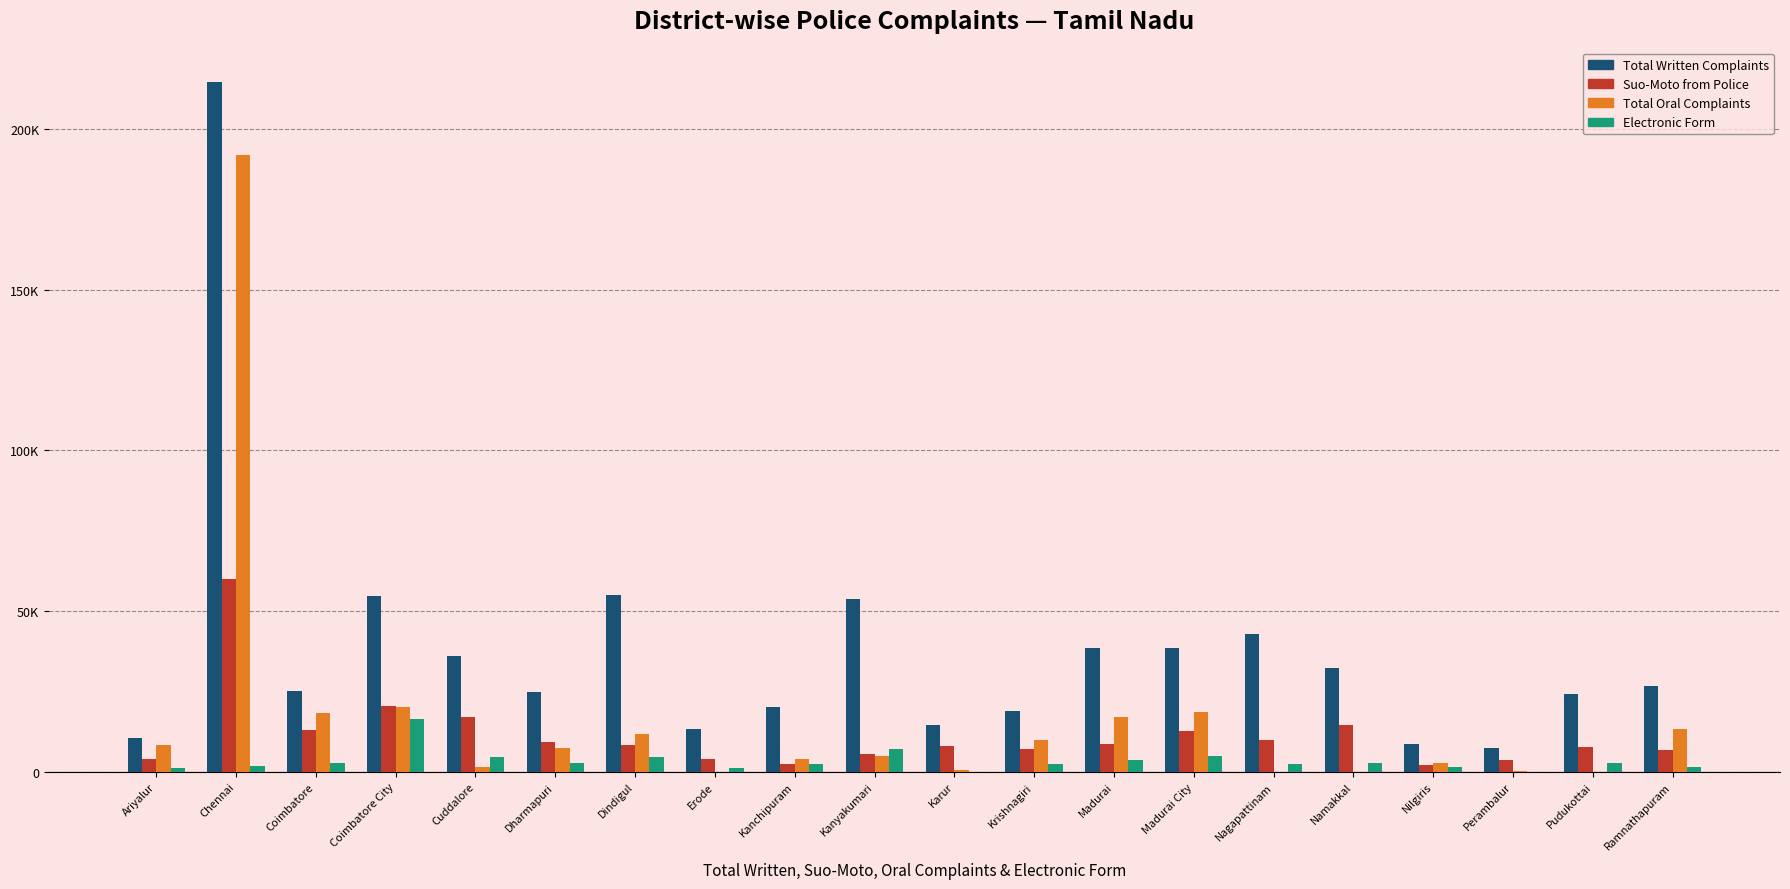

Which series has the largest range (max minus min)?

Total Written Complaints